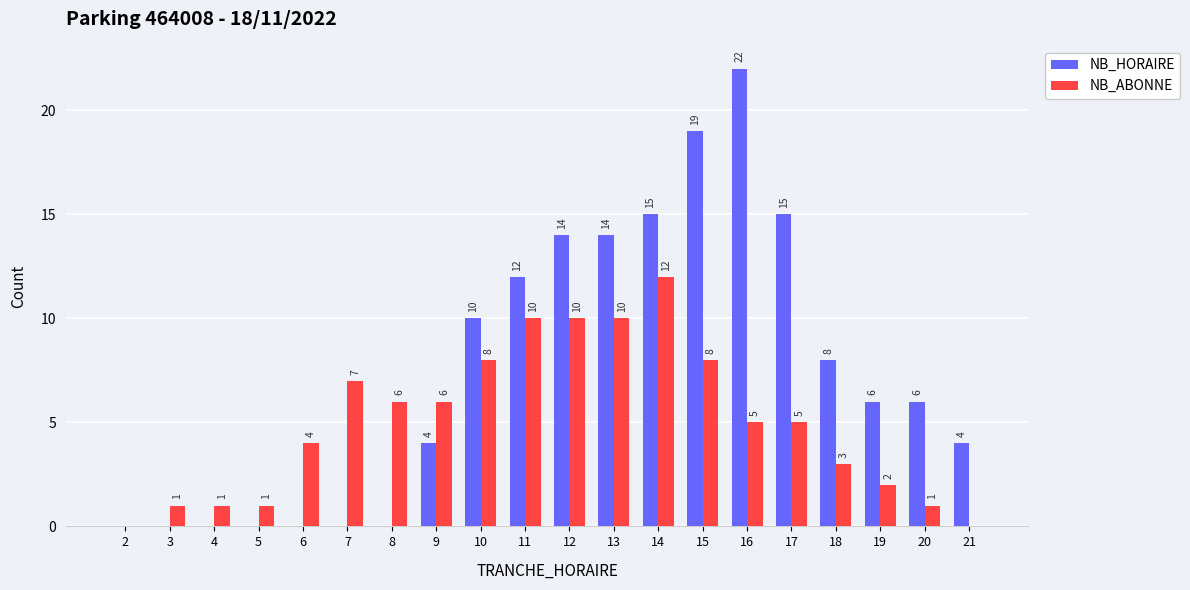

Does the chart contain stacked bars?

No